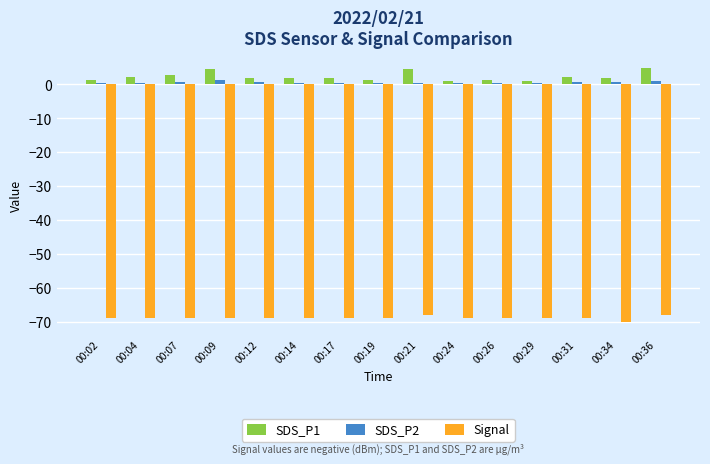

What is the value of the SDS_P1 bar at the 12th from the left?

1.1